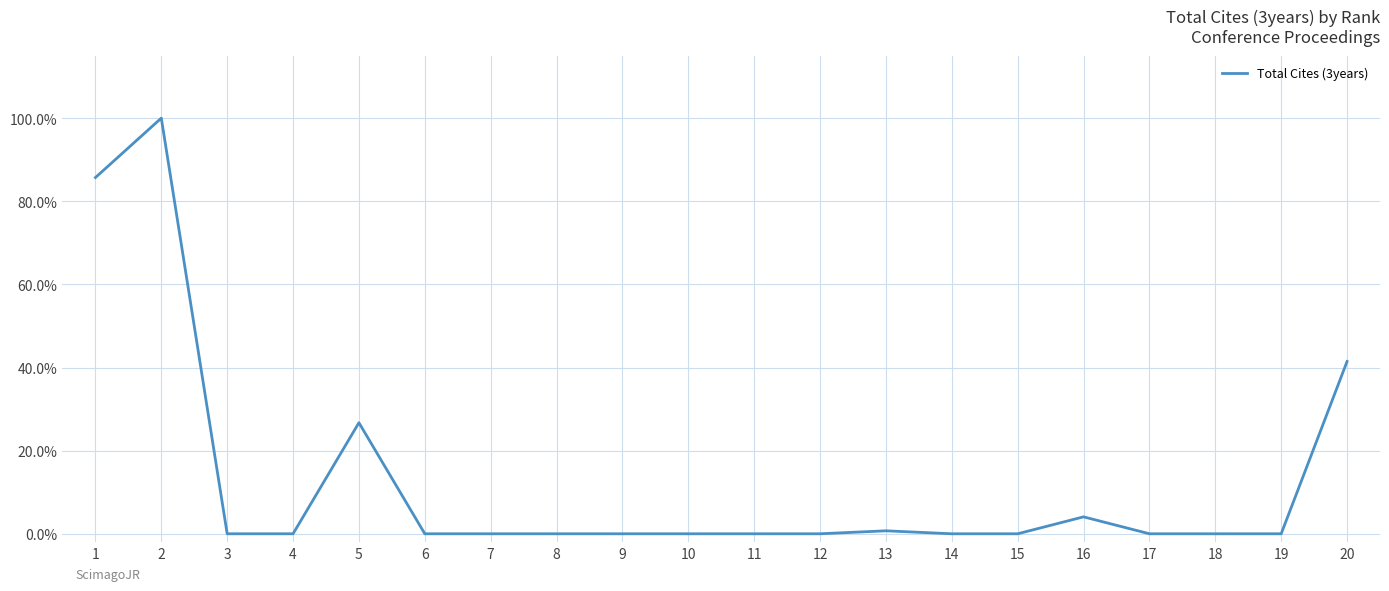

Reading left to right, what are all the values shown in this chart?

1=0.9	2=1.0	3=0.0	4=0.0	5=0.3	6=0.0	7=0.0	8=0.0	9=0.0	10=0.0	11=0.0	12=0.0	13=0.0	14=0.0	15=0.0	16=0.0	17=0.0	18=0.0	19=0.0	20=0.4